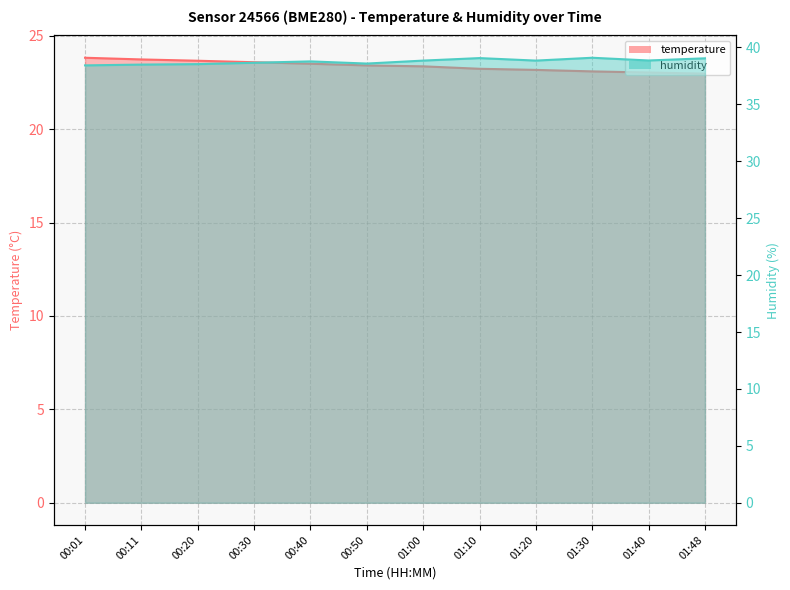

True or false: temperature and humidity intersect in this chart.

False